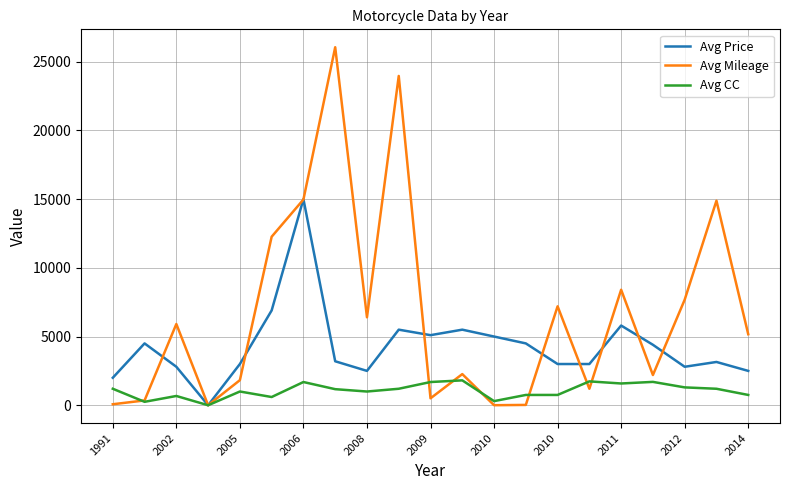

Is this an area chart (filled region under the line)?

No